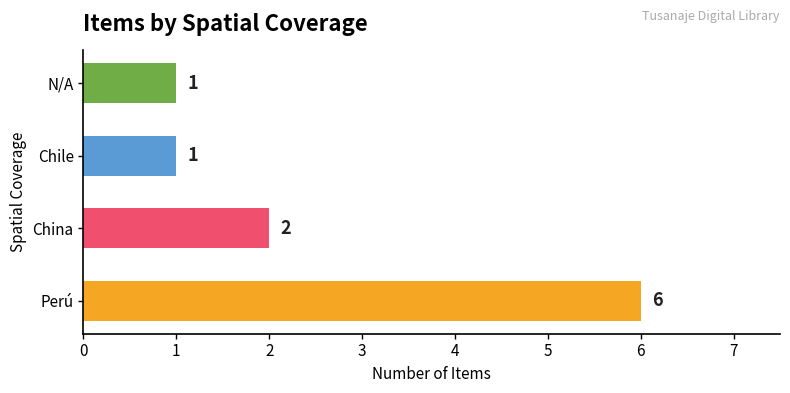

Reading bottom to top, extract all data points from this chart.

6	2	1	1